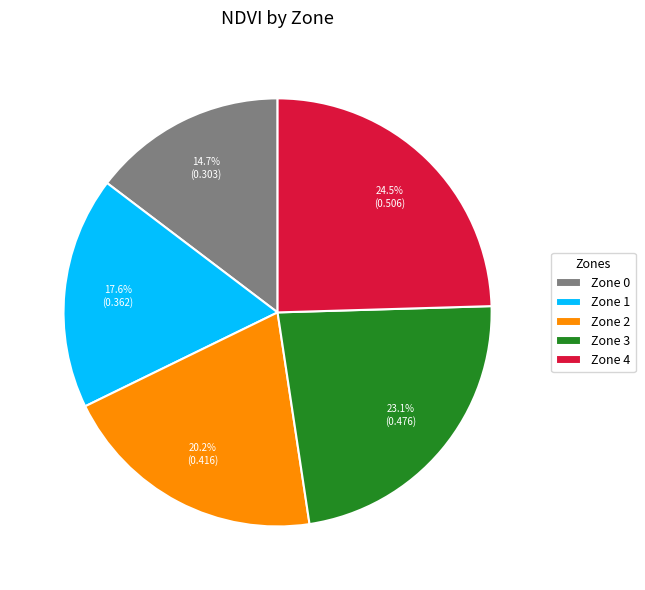

Is it true that Zone 0 is 32% of the pie?

False